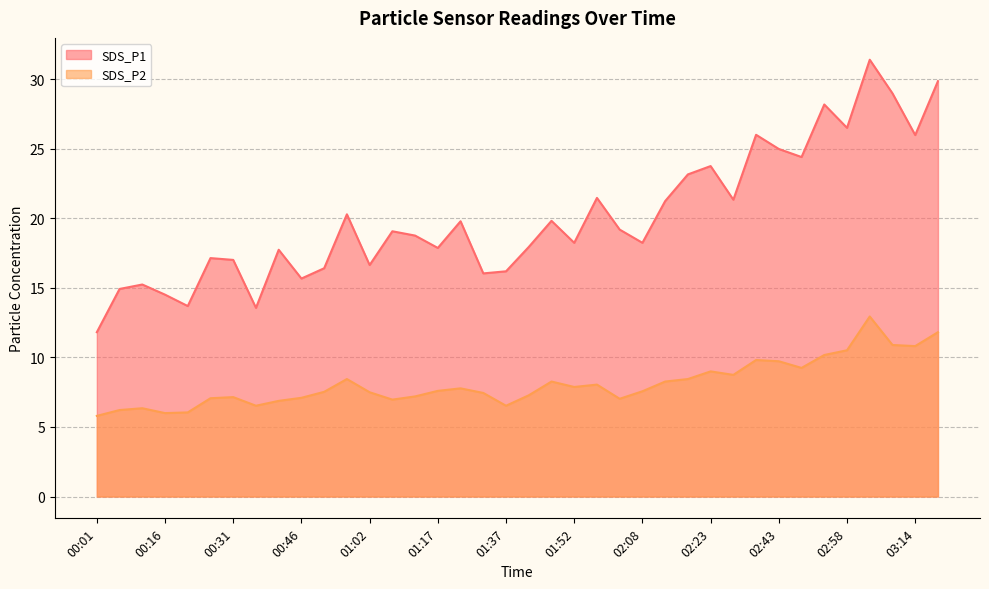

What are all the series names shown in the legend?

SDS_P1, SDS_P2